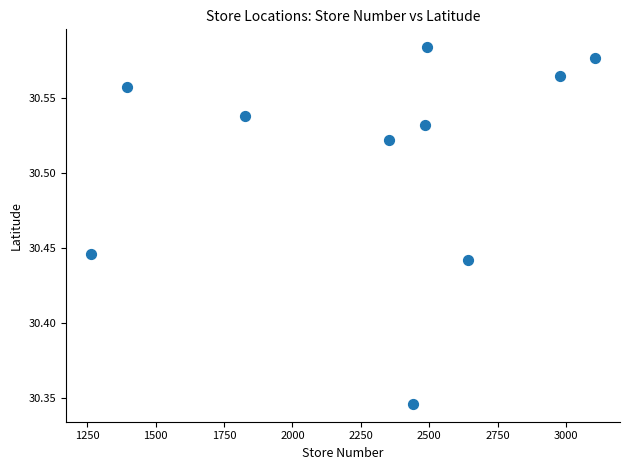

What is the range of X values (max minus min)?

1840.0